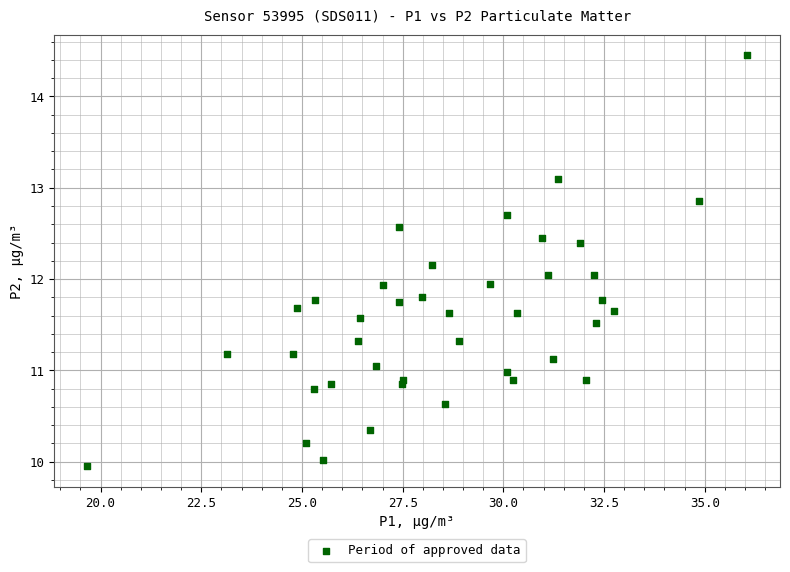

What is the range of Y values (max minus min)?

4.5